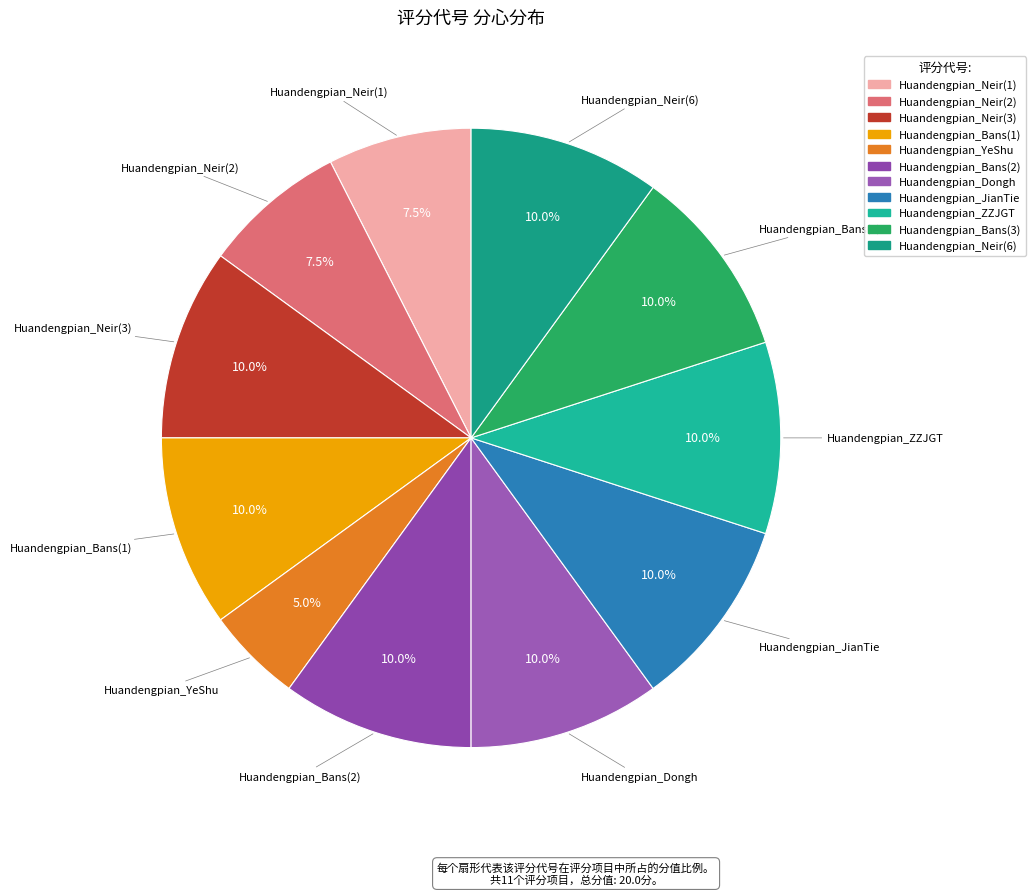

What is the total percentage of Huandengpian_Neir(1) and Huandengpian_Bans(2)?

17.5%